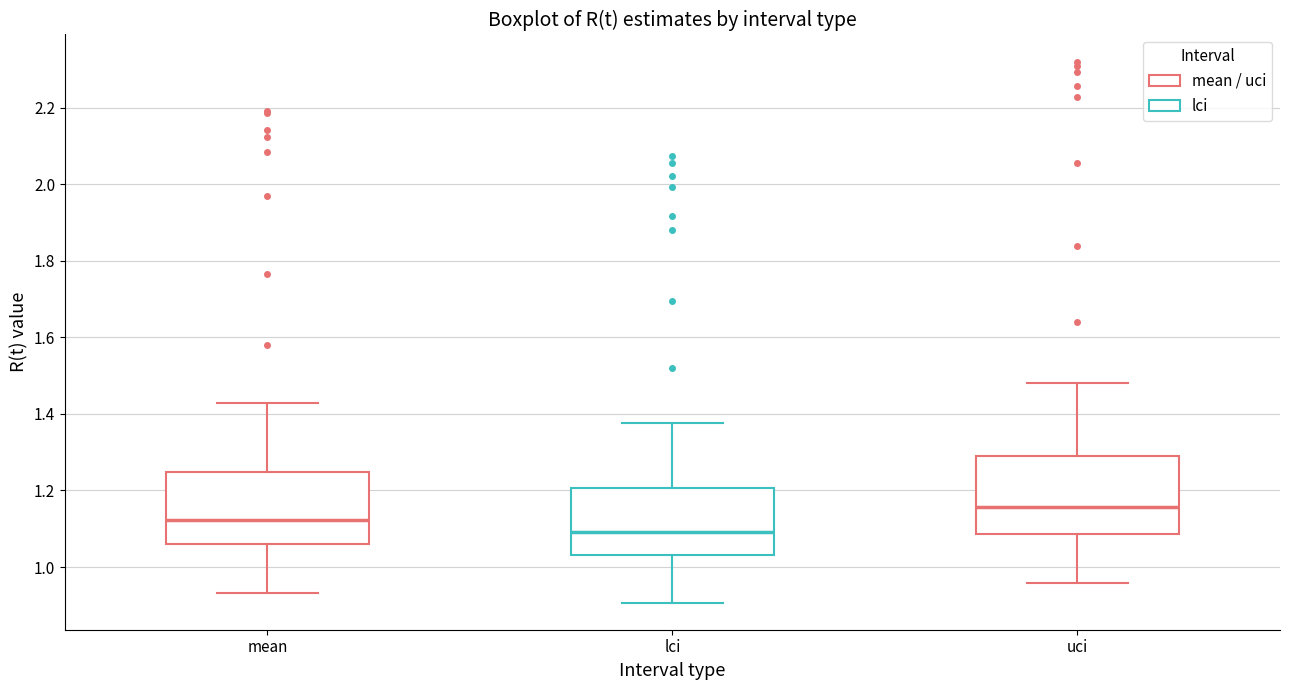

Which box has the lowest median line?

lci